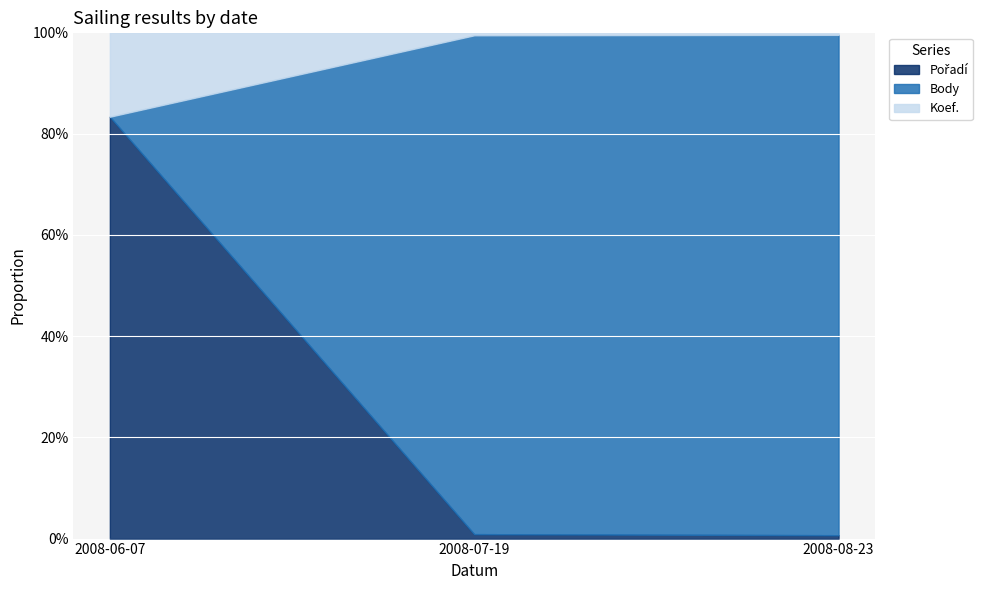

What is the total value across all series at 2008-06-07?

100.0